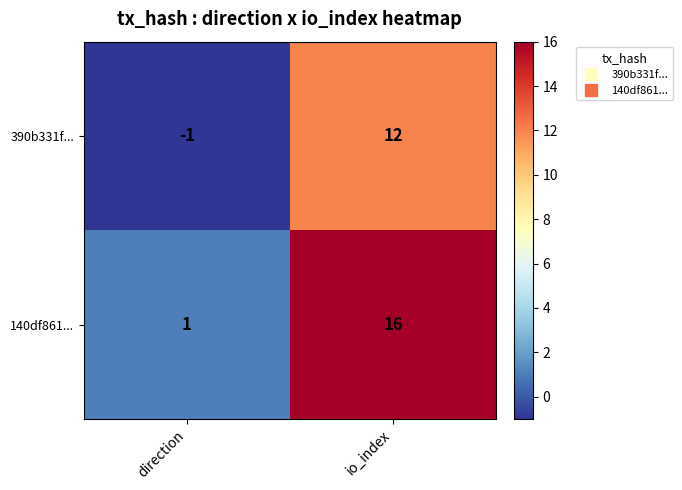

What is the greatest value displayed?

16